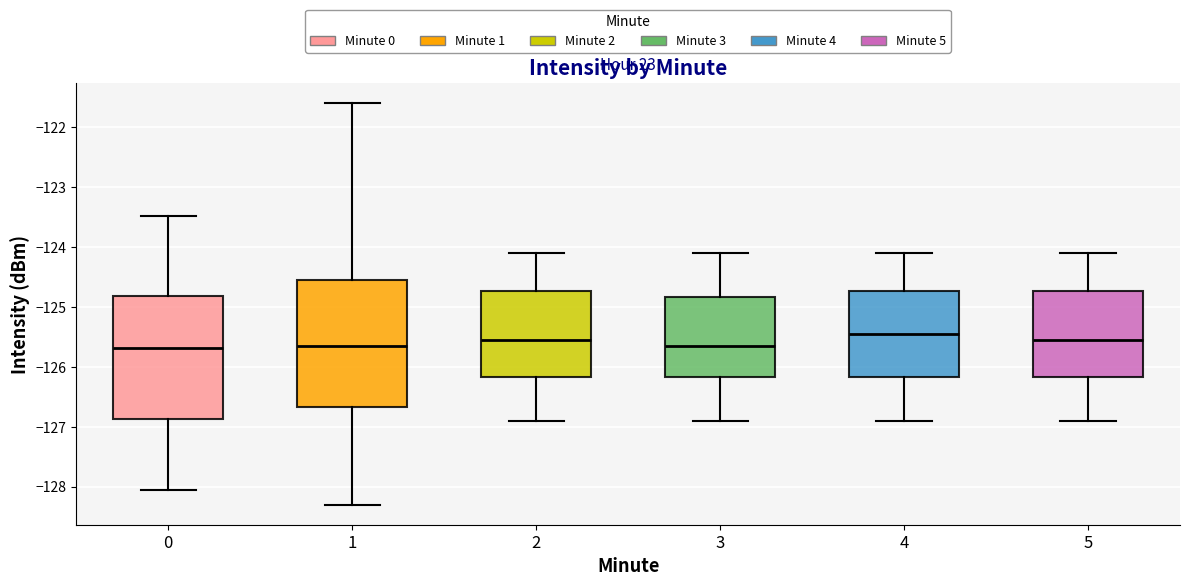

Reading left to right, read every box against the y-axis: the position of its median line, the range the box covers, and the ends of its whiskers. The values are not printed on the chart, so give them approximately, as read against the axis.

0: median -125.7, box -126.9 to -124.8, whiskers -128.1 to -123.5
1: median -125.6, box -126.7 to -124.5, whiskers -128.3 to -121.6
2: median -125.5, box -126.2 to -124.7, whiskers -126.9 to -124.1
3: median -125.6, box -126.2 to -124.8, whiskers -126.9 to -124.1
4: median -125.4, box -126.2 to -124.7, whiskers -126.9 to -124.1
5: median -125.5, box -126.2 to -124.7, whiskers -126.9 to -124.1